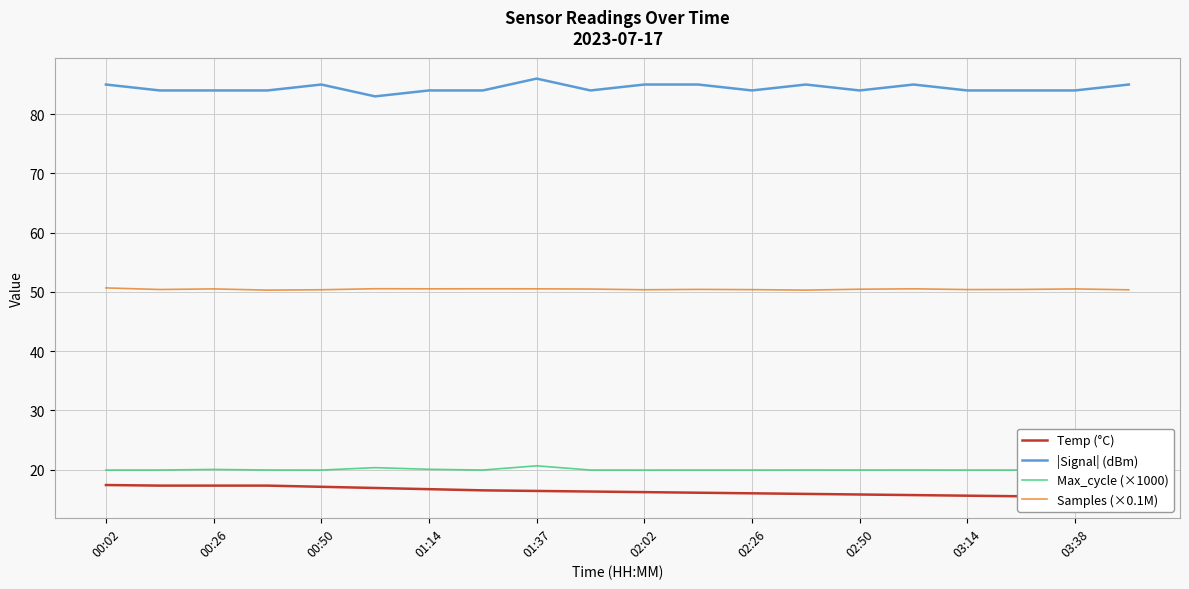

What is the minimum value for Samples (×0.1M)?

50.3